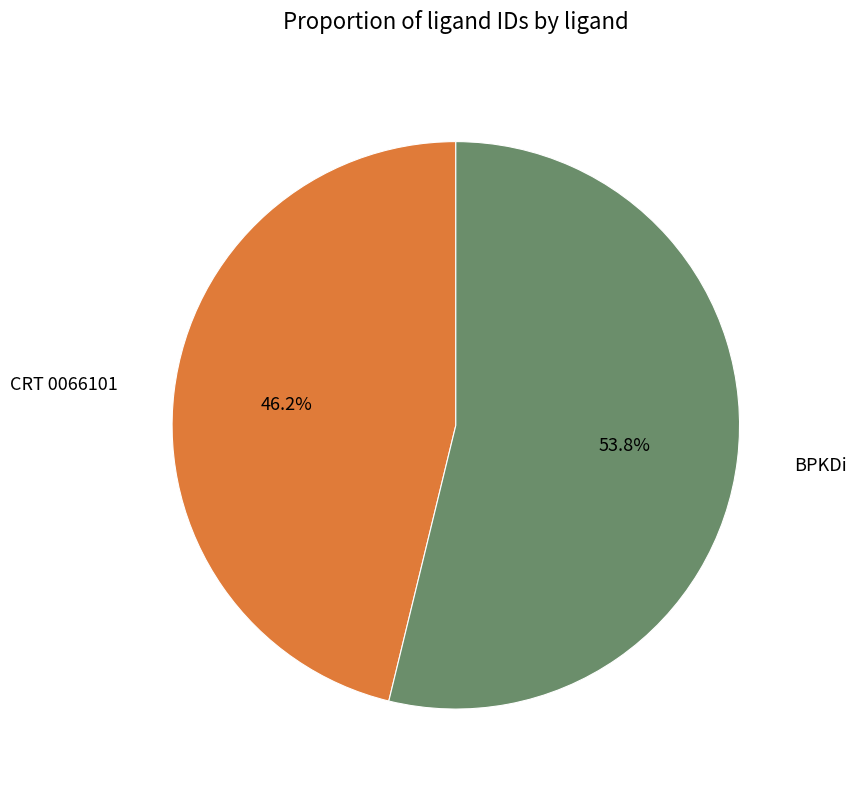

To the nearest percent, what percentage of the pie is BPKDi?

54%